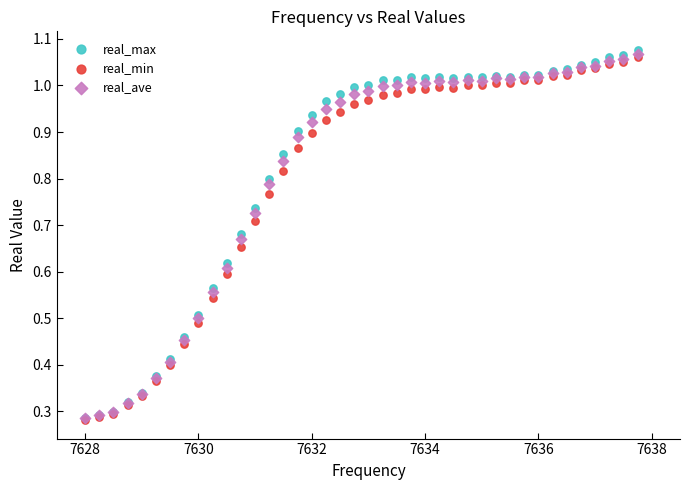

What are all the series names shown in the legend?

real_max, real_min, real_ave